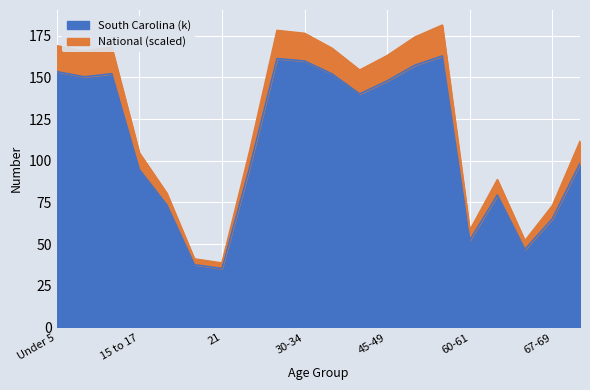

The value of South Carolina at 55-59 is 270.7. True or false?

False